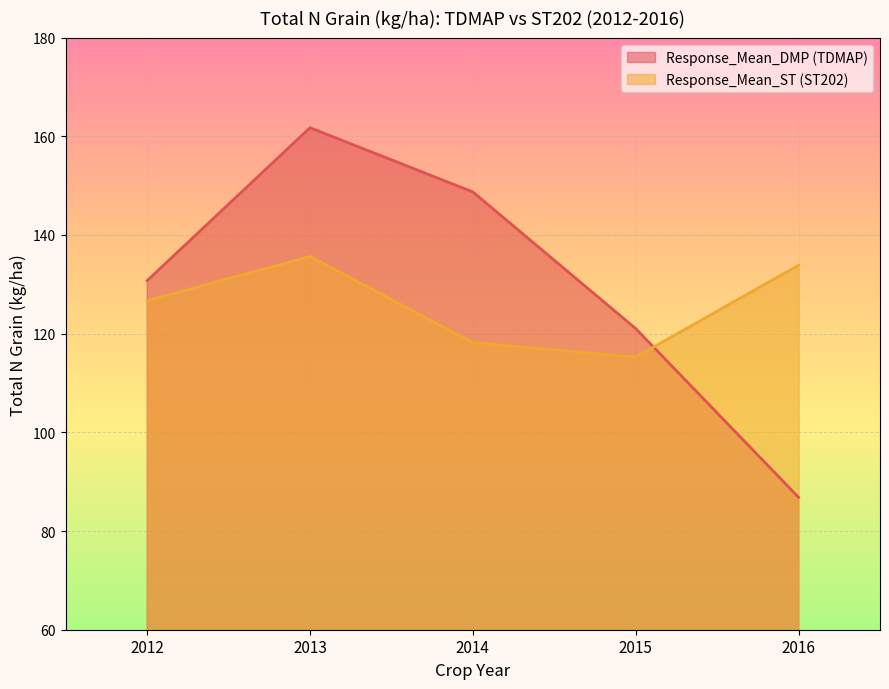

Is the value of Response_Mean_DMP (TDMAP) at 2012 greater than the value of Response_Mean_ST (ST202) at 2015?

Yes